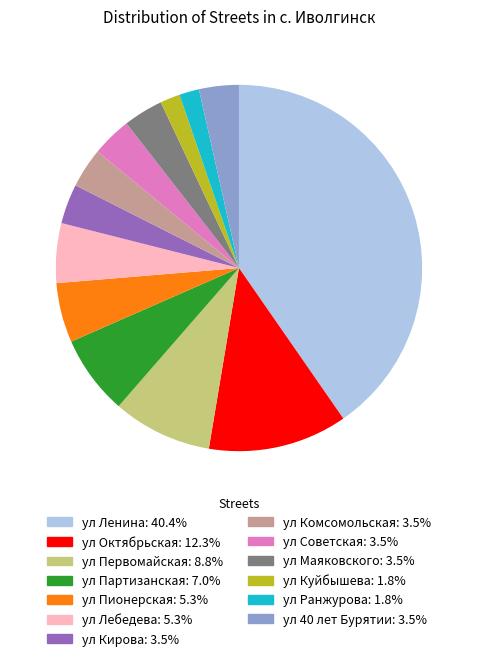

Which category has the biggest portion of the pie?

ул Ленина